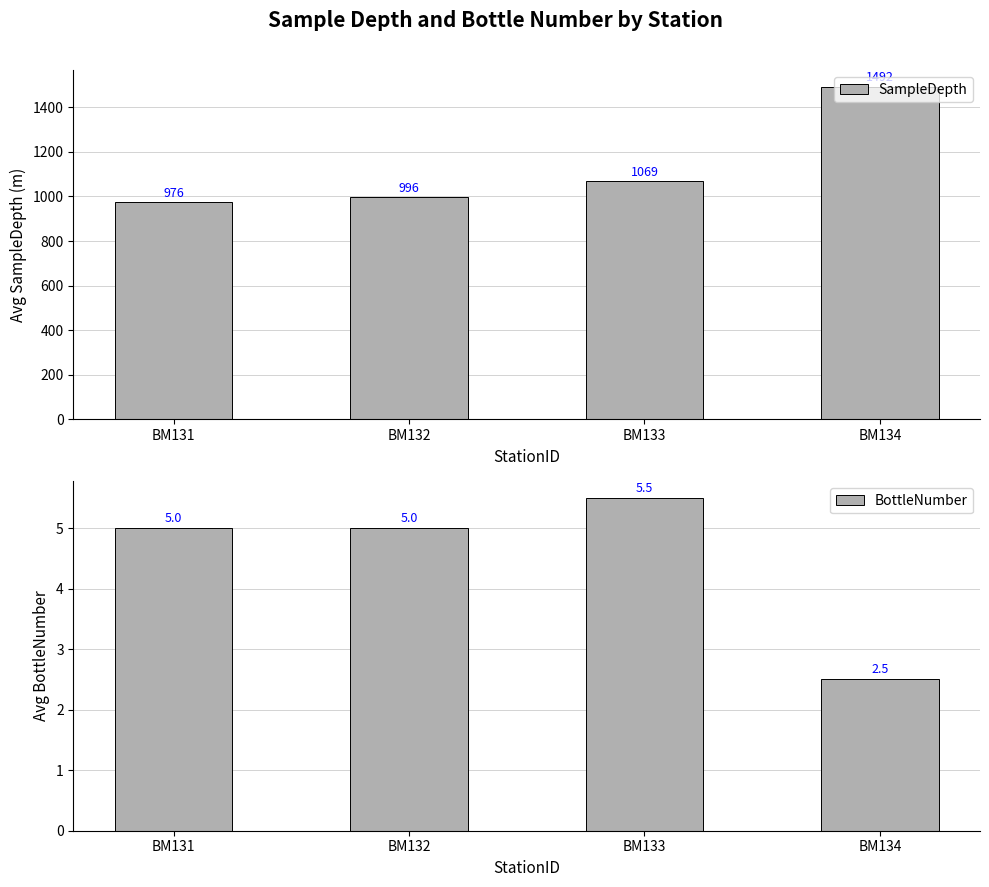

True or false: BottleNumber has a value of 9.1 at BM133.

False